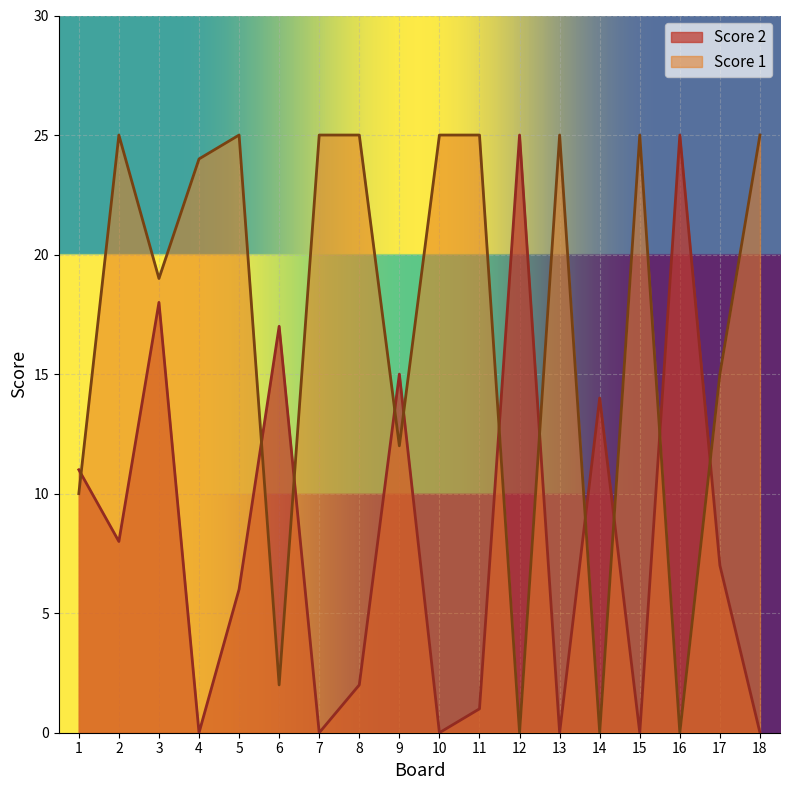

Between which two adjacent categories do Score 1 and Score 2 first intersect?

1 and 2